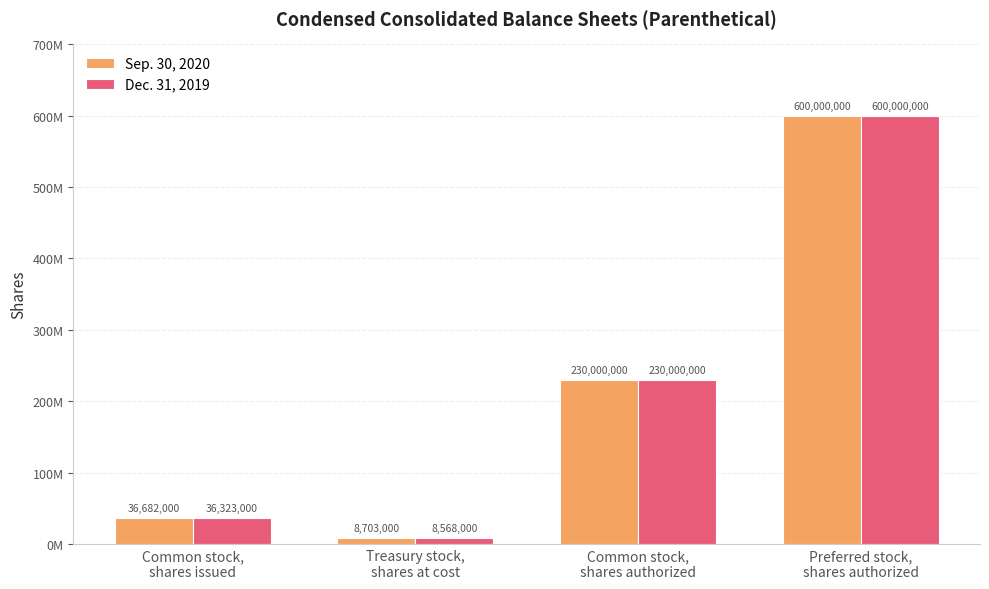

What is the maximum value shown in the chart?

600000000